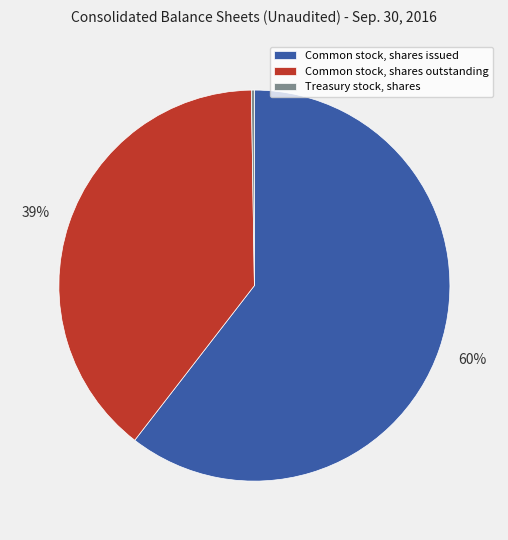

Which category has the biggest portion of the pie?

Common stock, shares issued